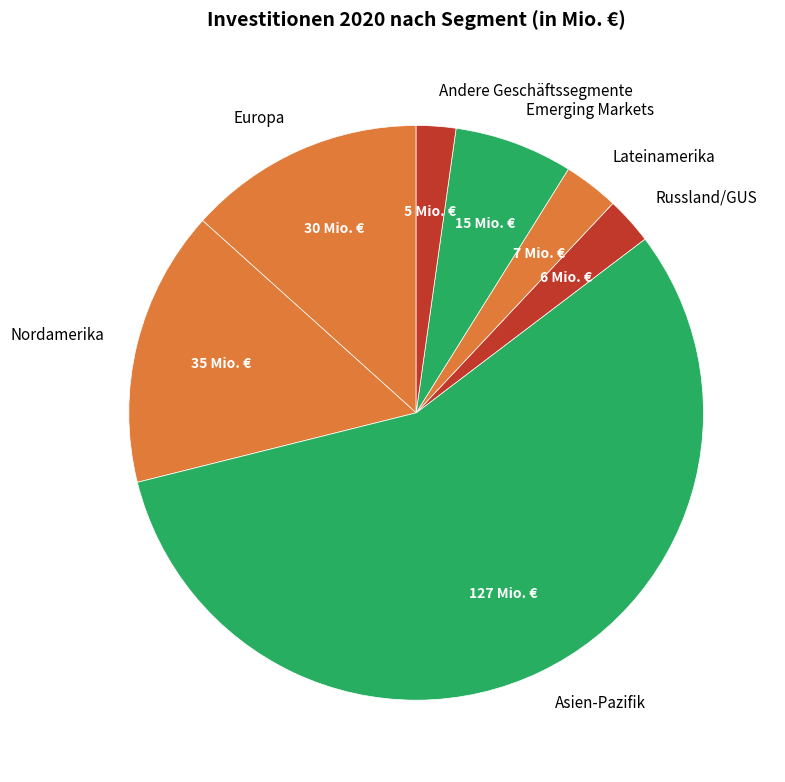

What is the majority slice?

Asien-Pazifik